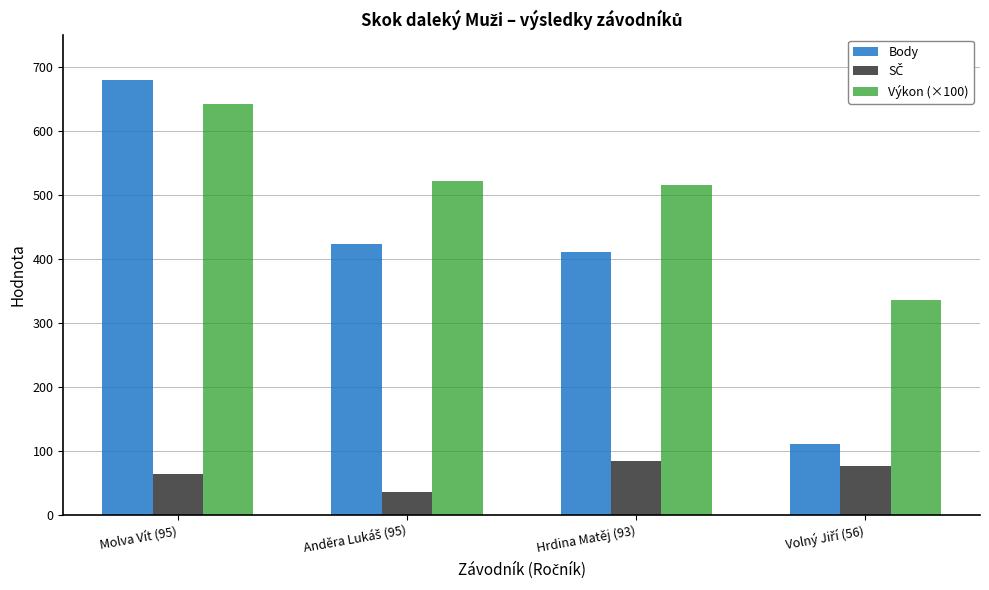

The Body series shows 411 at Hrdina Matěj (93). True or false?

True